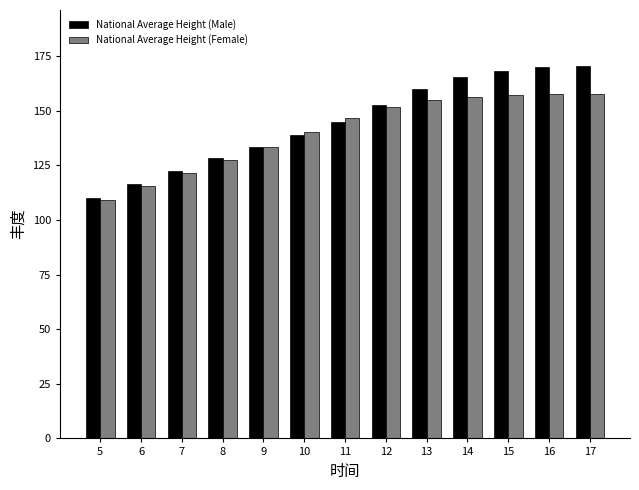

What is the total value across all series at 10?

279.1